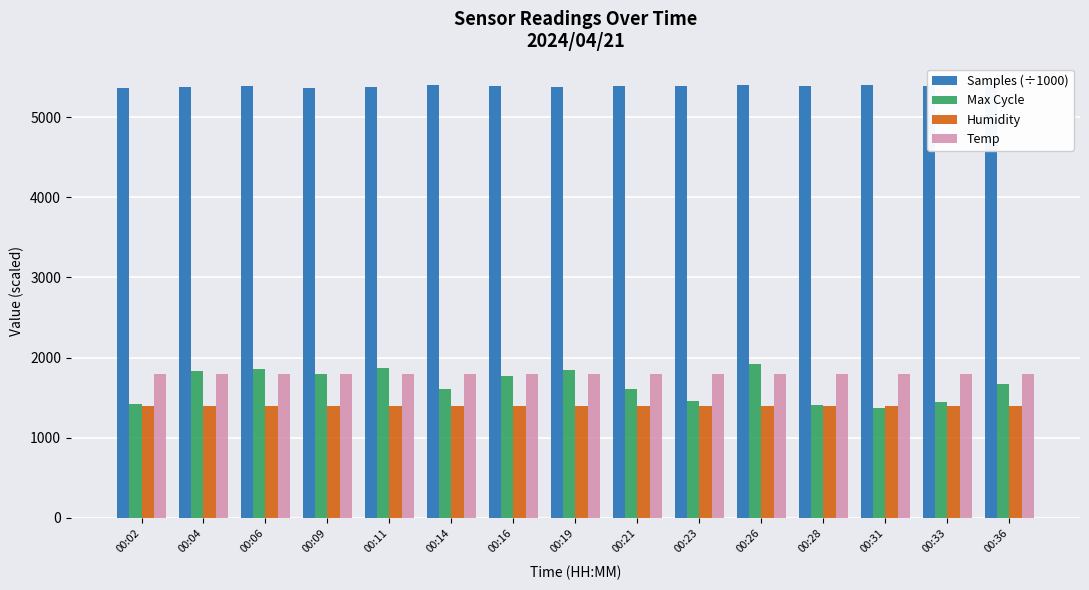

Which series has the widest spread of values?

Max Cycle